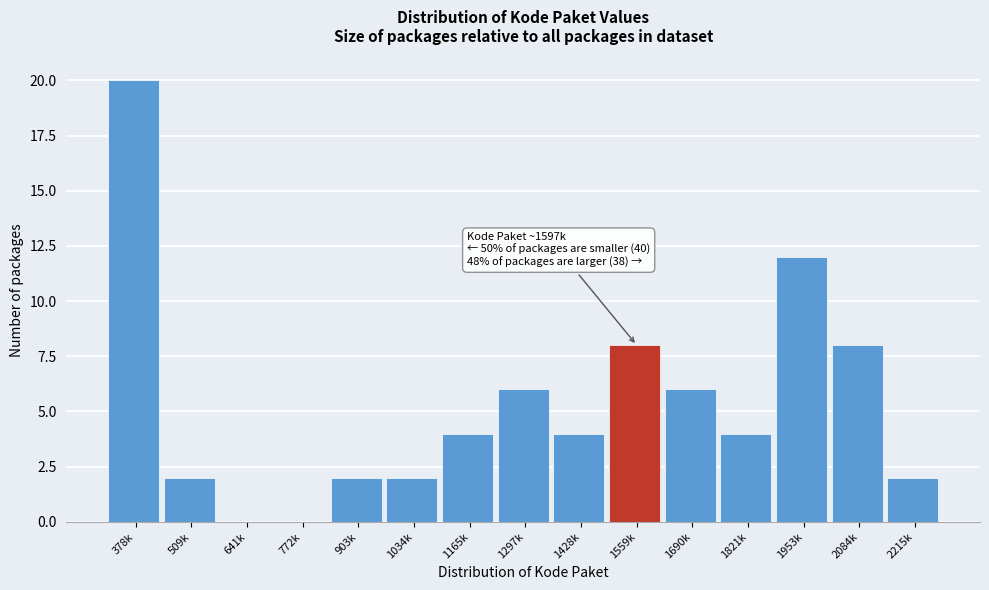

Reading right to left, what are all the values shown in this chart?

2215k=2	2084k=8	1953k=12	1821k=4	1690k=6	1559k=8	1428k=4	1297k=6	1165k=4	1034k=2	903k=2	772k=0	641k=0	509k=2	378k=20